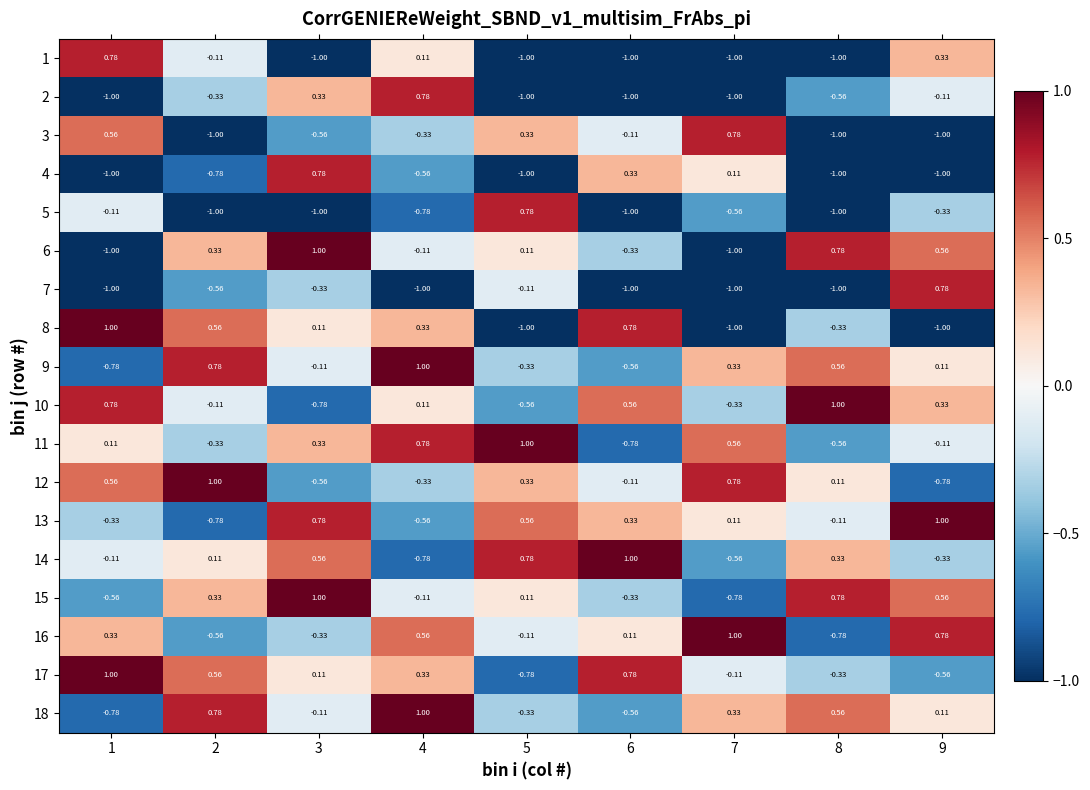

What is the total value across all series at 3?

0.2